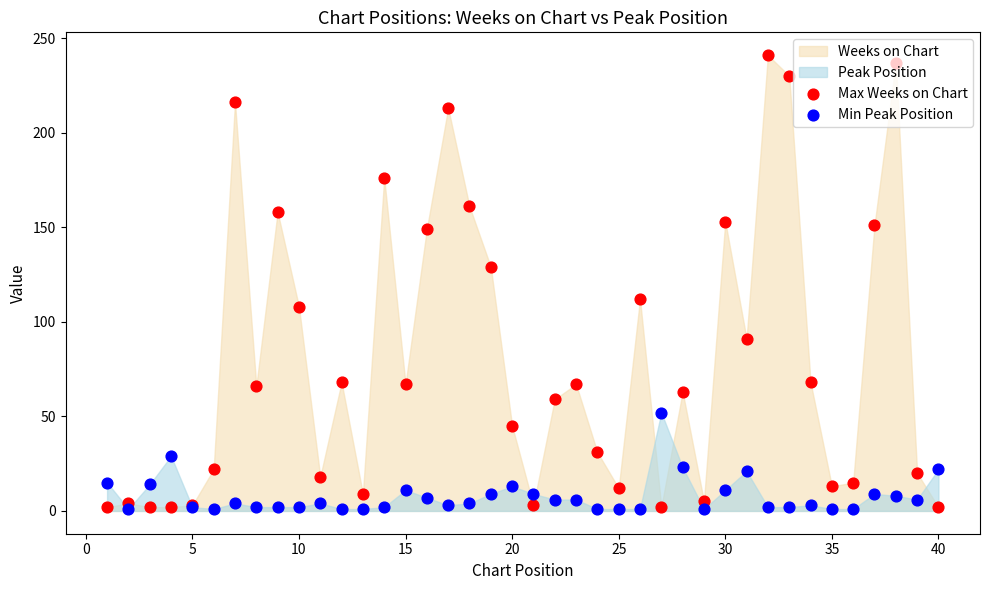

Which series reaches the maximum Y coordinate?

Max Weeks on Chart